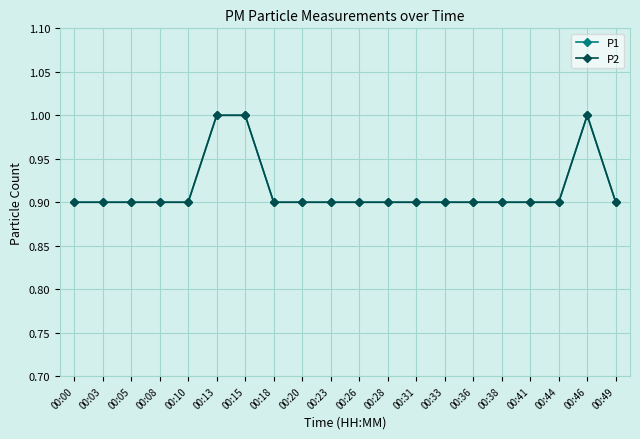

Is this an area chart (filled region under the line)?

No